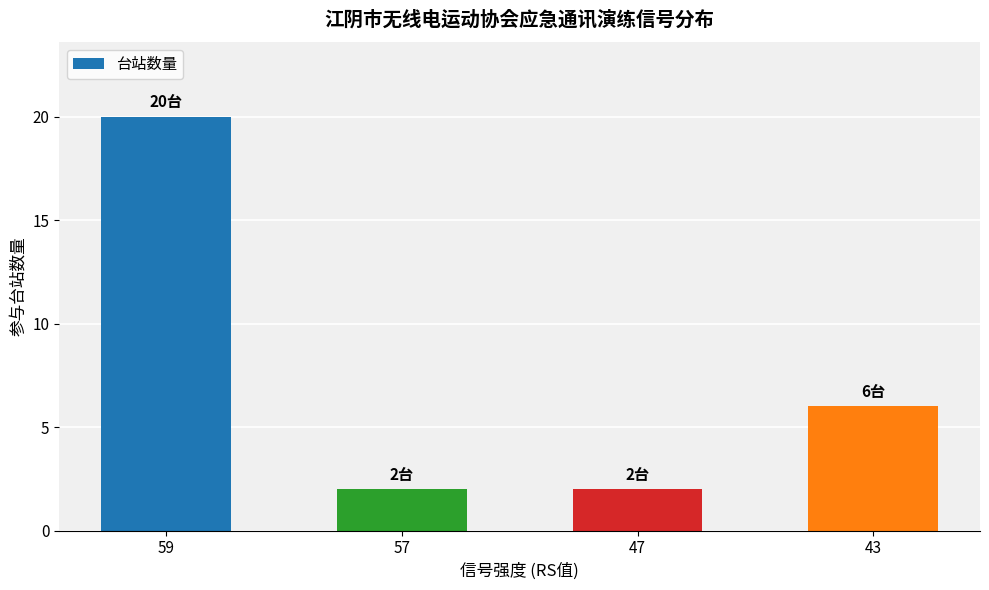

What is the sum of all values?

30